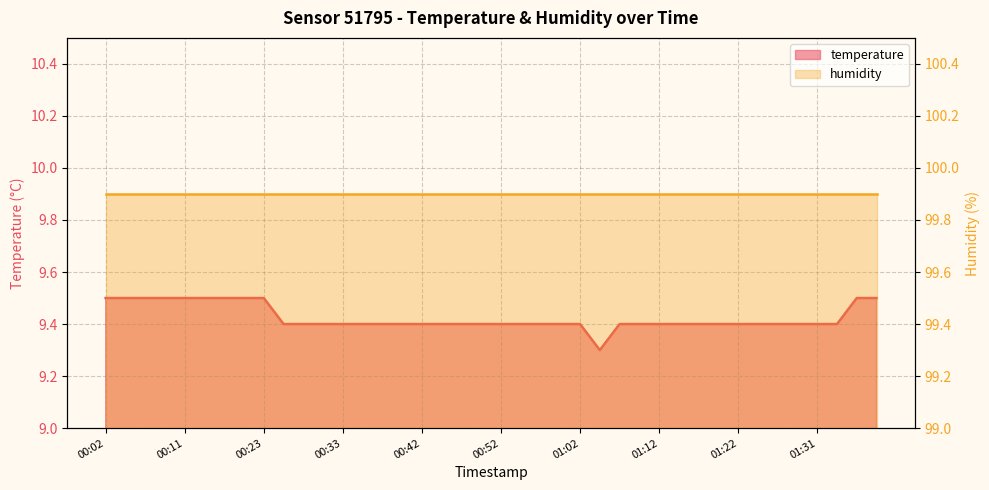

Is it true that the value at 01:04 is 15.3?

False